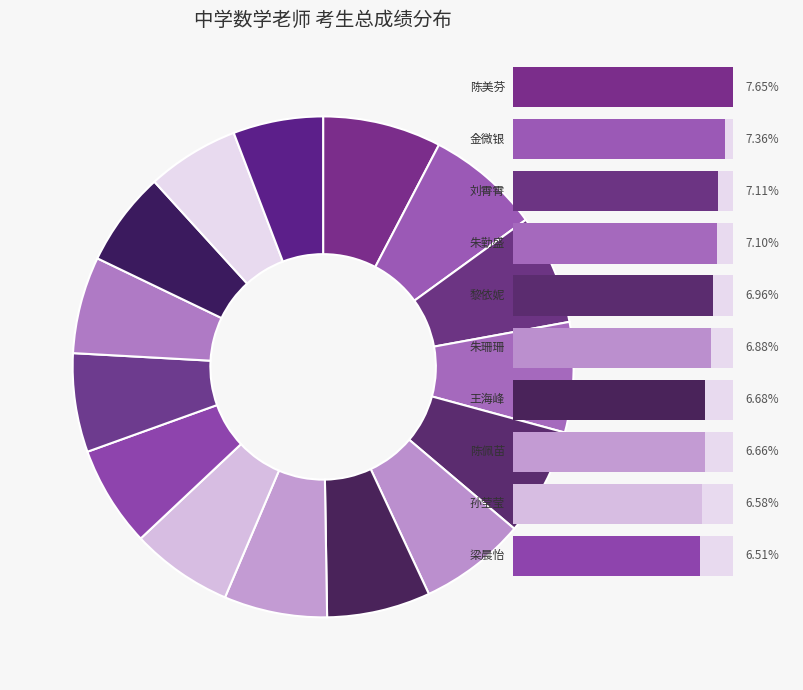

To the nearest percent, what is the difference between the largest and smallest slice percentages?

2%